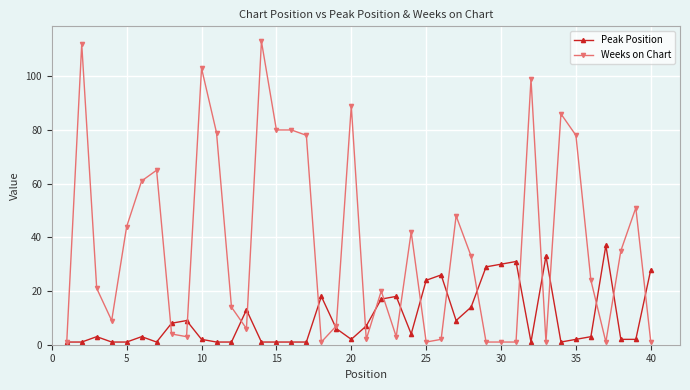

Reading left to right, extract all data points from this chart.

Peak Position: 1	1	3	1	1	3	1	8	9	2	1	1	13	1	1	1	1	18	6	2	7	17	18	4	24	26	9	14	29	30	31	1	33	1	2	3	37	2	2	28
Weeks on Chart: 1	112	21	9	44	61	65	4	3	103	79	14	6	113	80	80	78	1	7	89	2	20	3	42	1	2	48	33	1	1	1	99	1	86	78	24	1	35	51	1